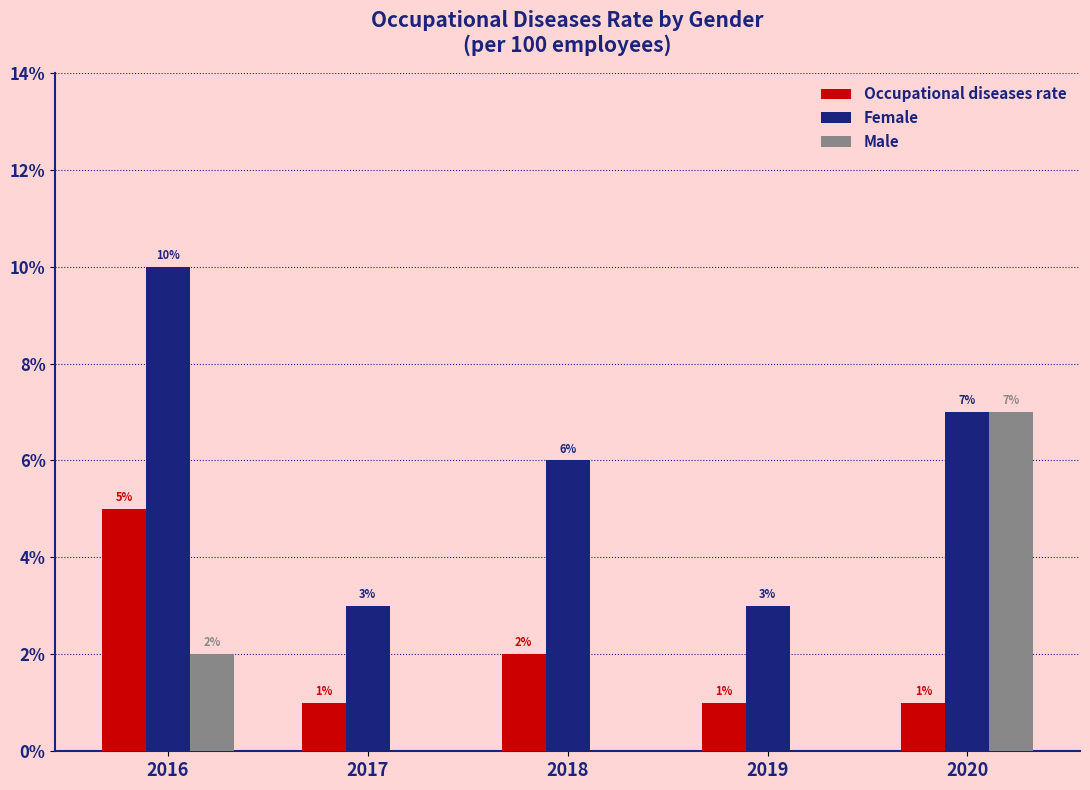

At which category does the chart reach its peak across all series?

2016